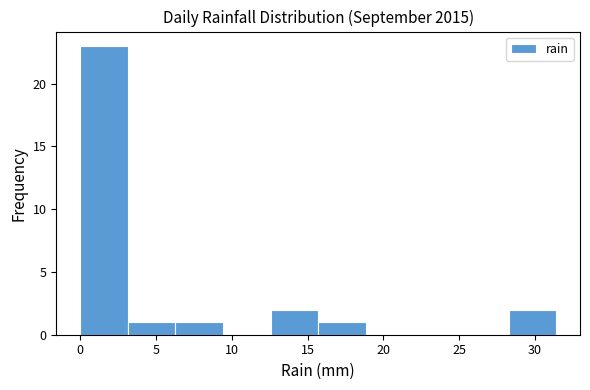

Reading left to right, transcribe this chart: for each bar, give the range it covers on the x-axis and its height. Neither the bar edges nor the heights are printed on the chart, so give them approximately, as read against the axes.

0.0 to 3.0: 23
3.0 to 6.5: 1
6.5 to 9.5: 1
9.5 to 12.5: 0
12.5 to 15.5: 2
15.5 to 19.0: 1
19.0 to 22.0: 0
22.0 to 25.0: 0
25.0 to 28.5: 0
28.5 to 31.5: 2